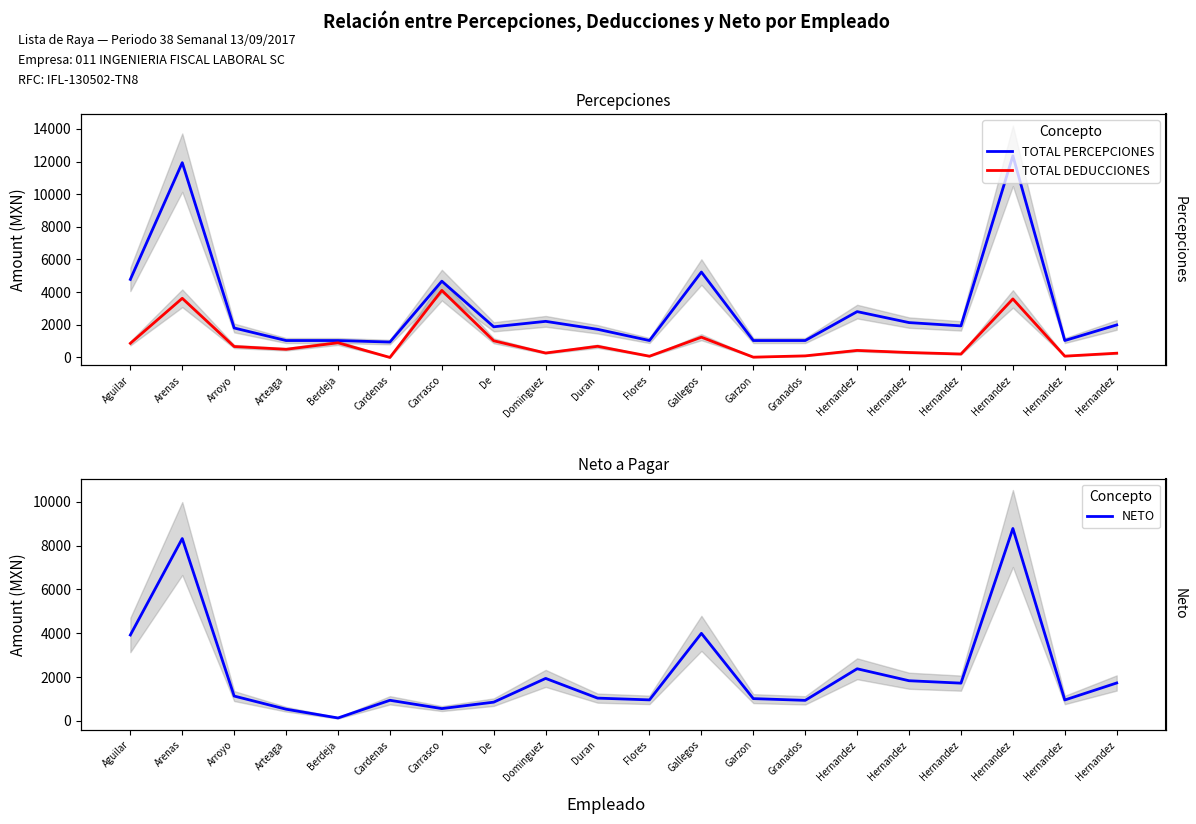

The value of TOTAL DEDUCCIONES at De is 1010.2. True or false?

True